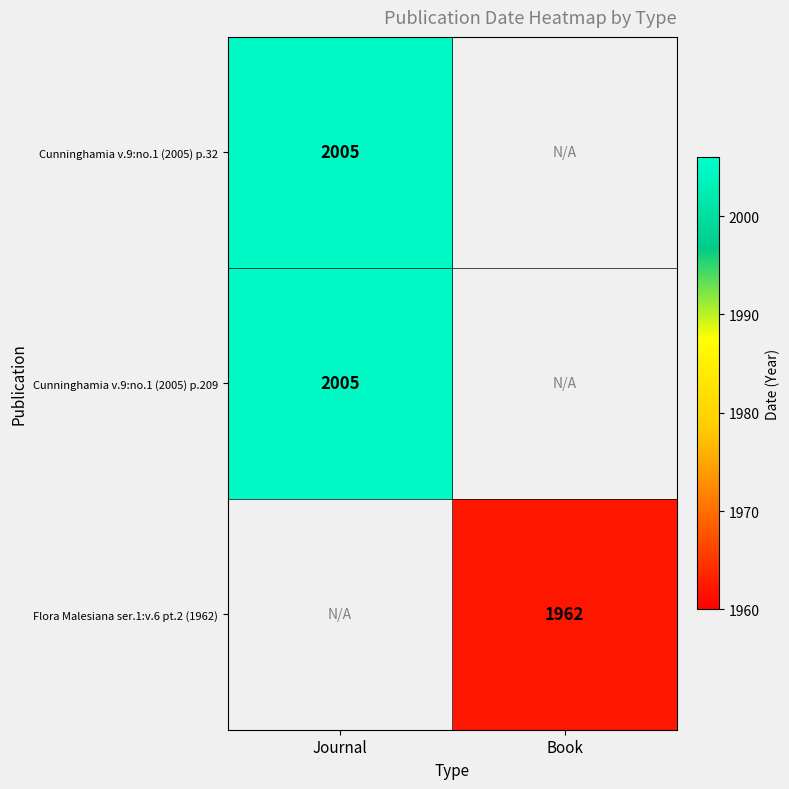

The value of Flora Malesiana ser.1:v.6 pt.2 (1962) at Book is 1962. True or false?

True